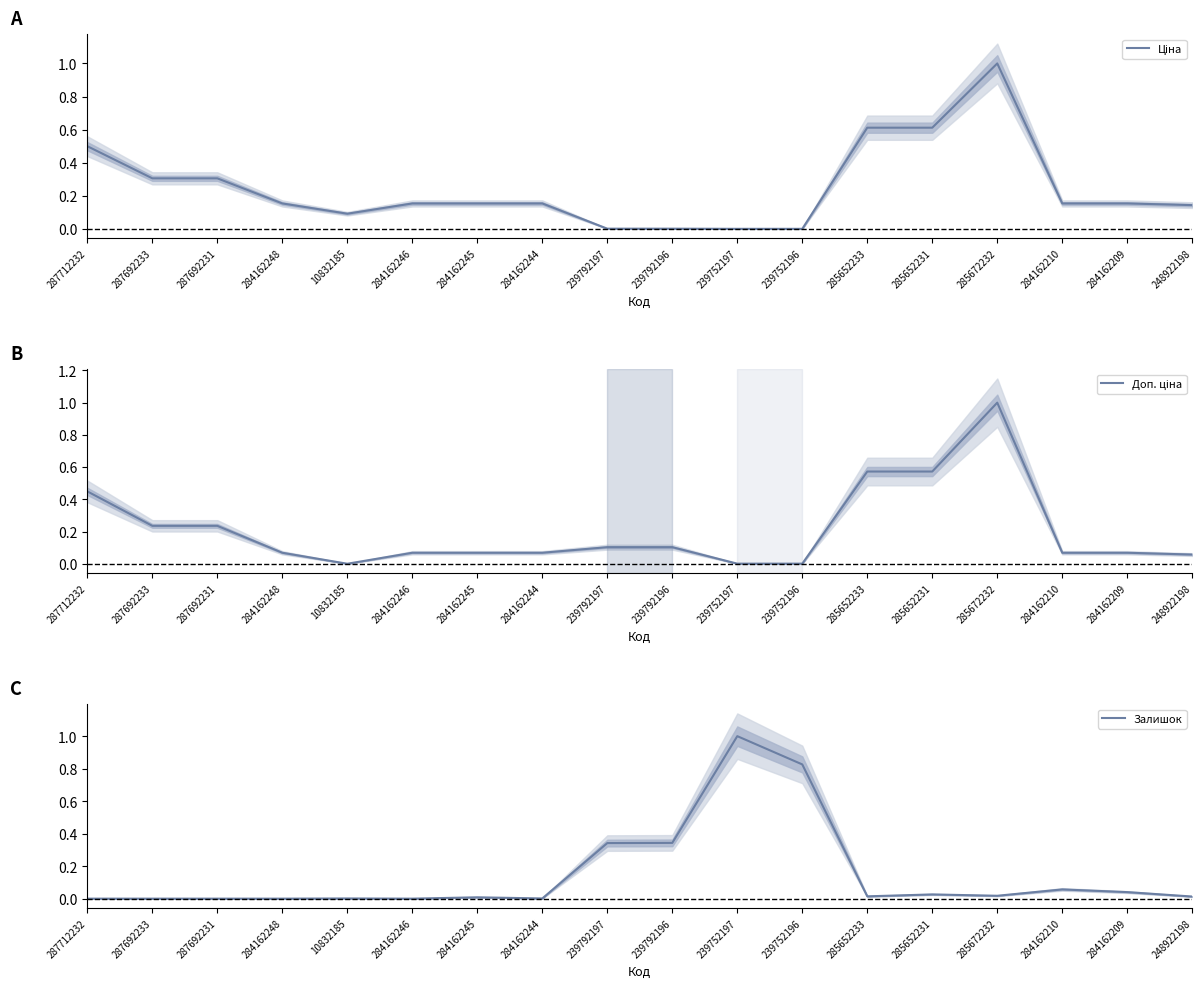

In Ціна, how many points are higher than both neighbors (excluding endpoints)?

1